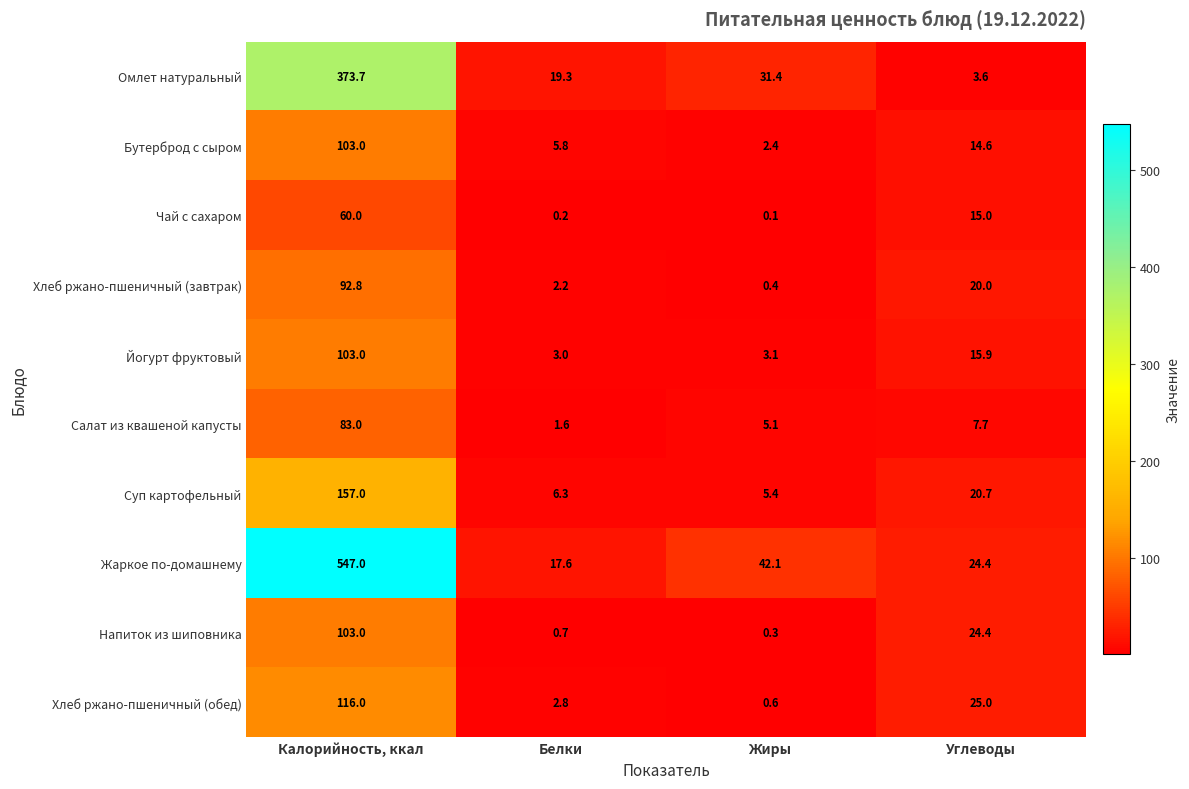

The Бутерброд с сыром series shows 1.1 at Жиры. True or false?

False